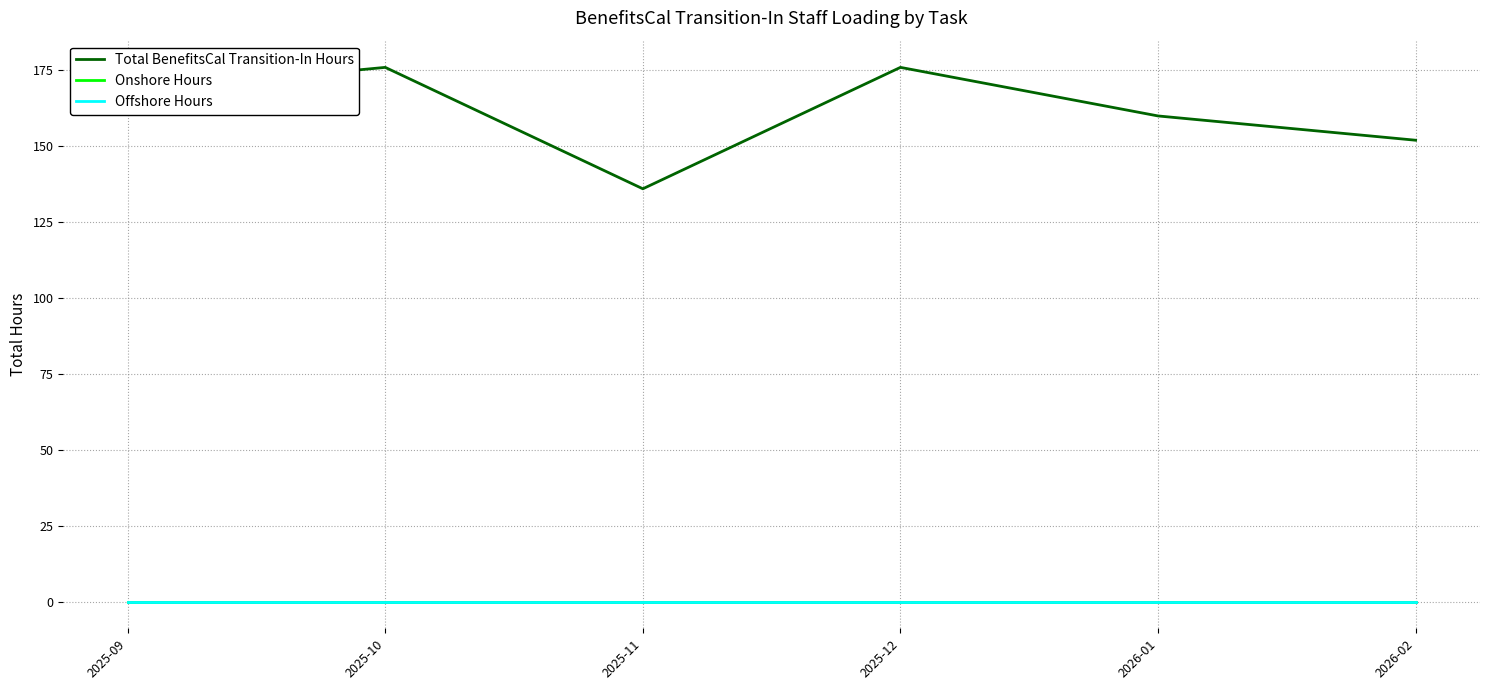

What is the sum of all Total BenefitsCal Transition-In Hours values?

968